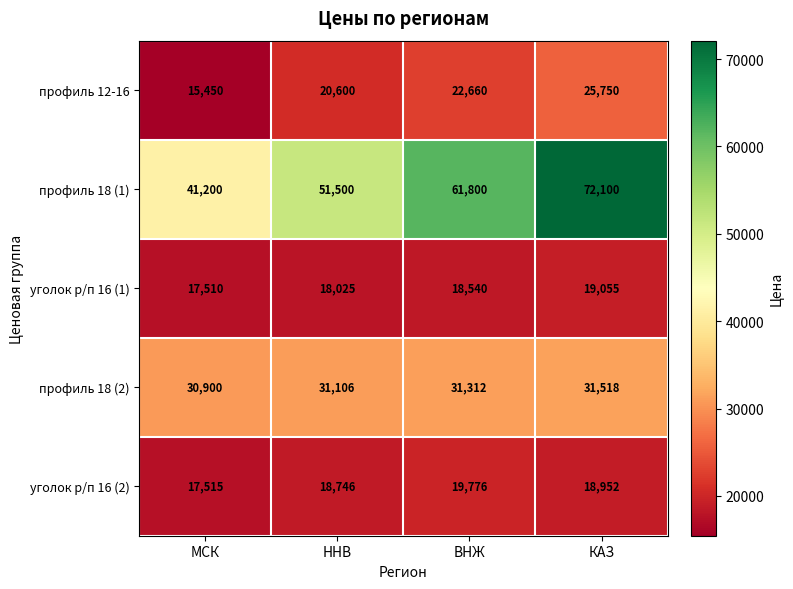

At which category is the sum across all series the highest?

КАЗ